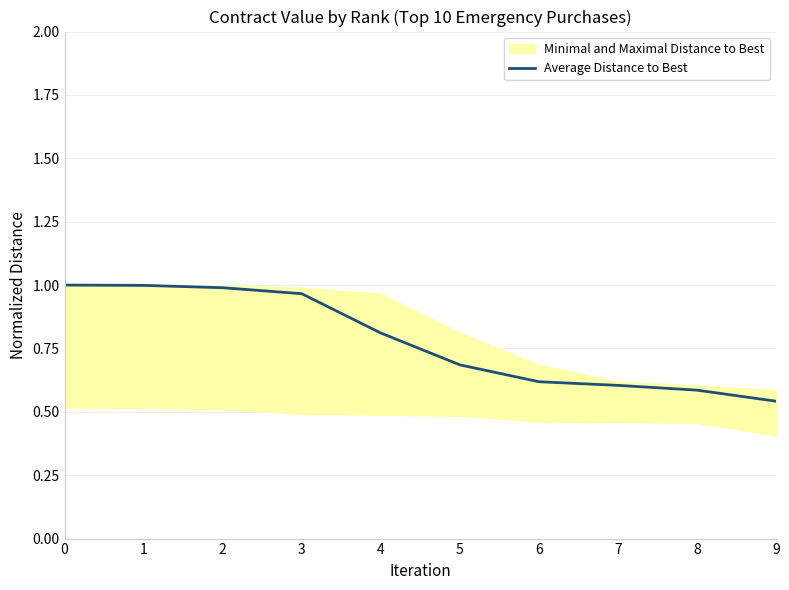

True or false: there are more than 1 points higher than both neighbors.

False